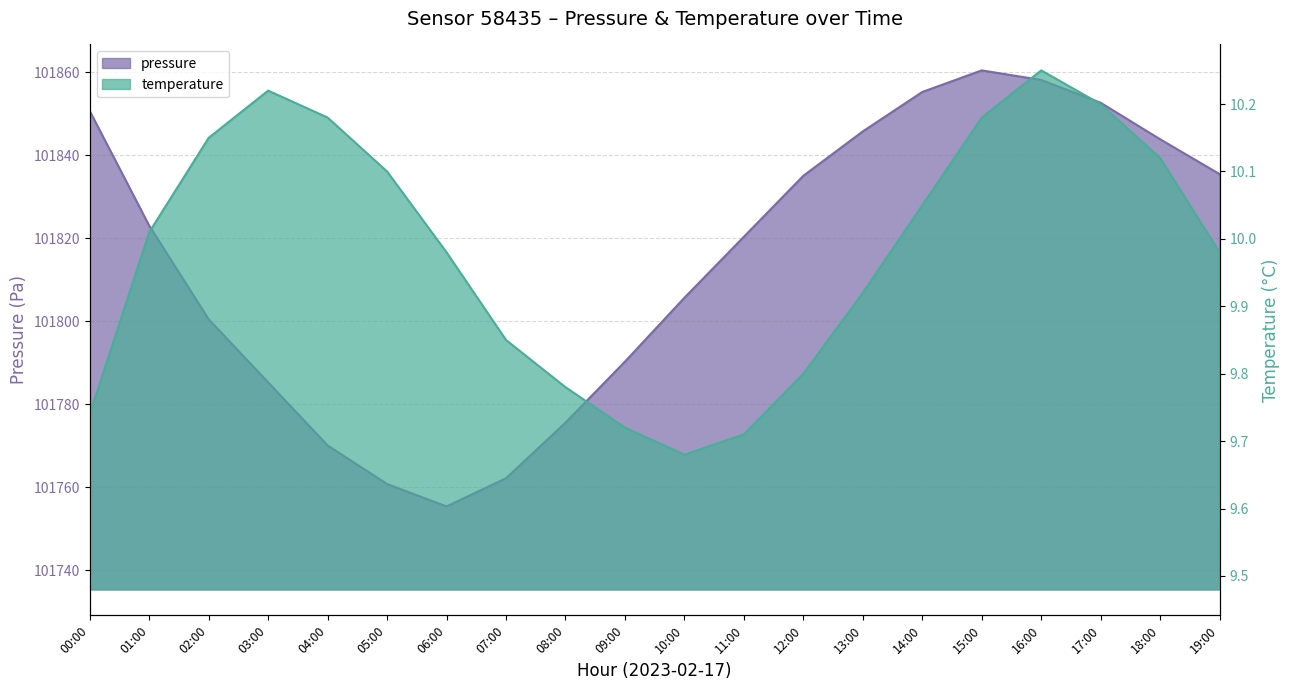

Which series has the widest spread of values?

pressure